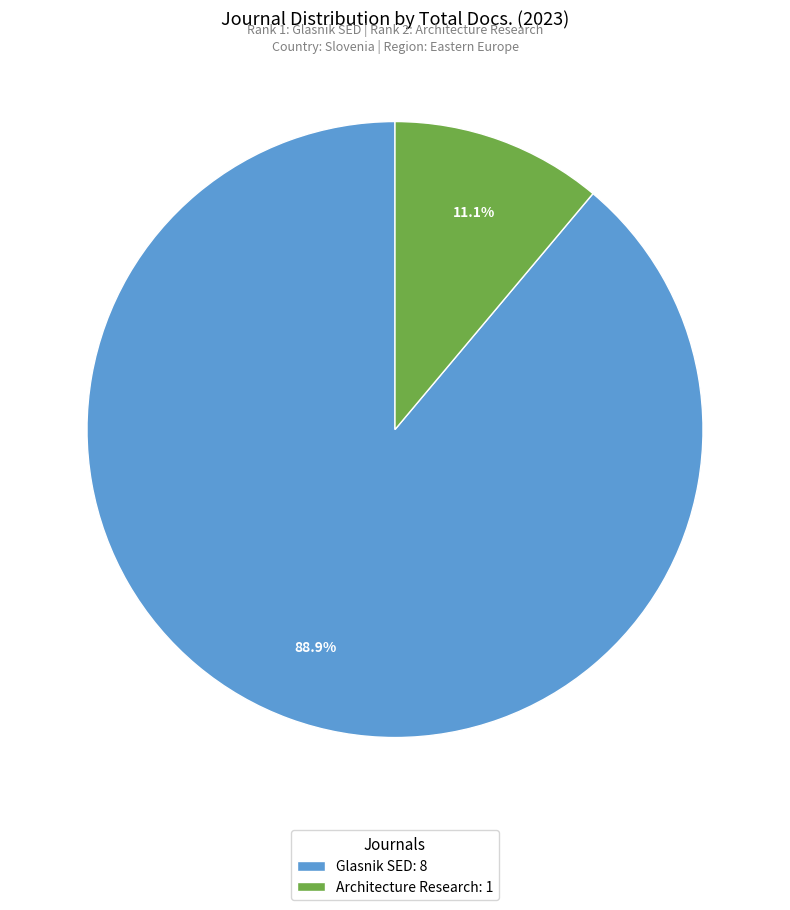

How many segments does this pie chart have?

2